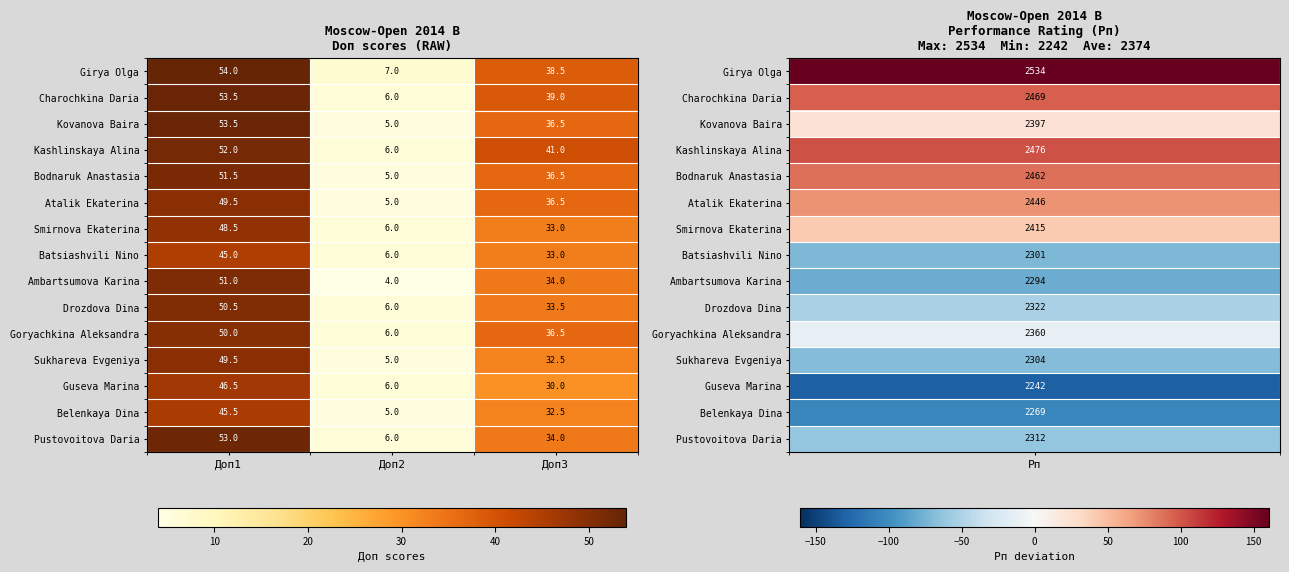

What is the total value across all series at Доп2?

84.0